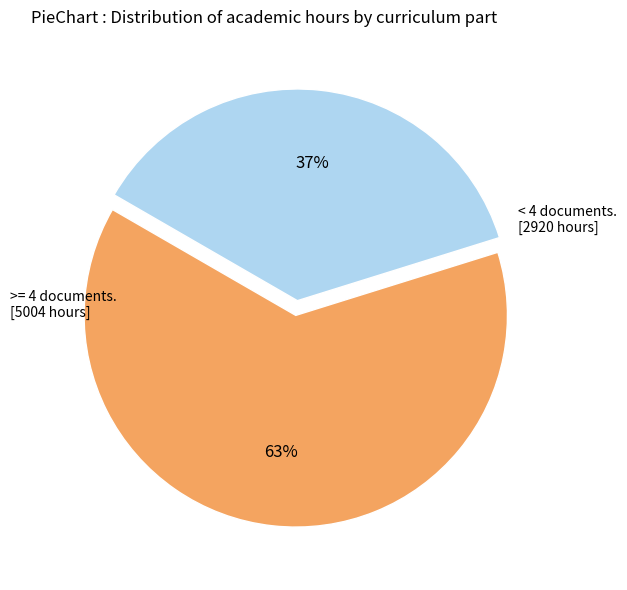

Is there any slice that represents more than half of the pie?

Yes